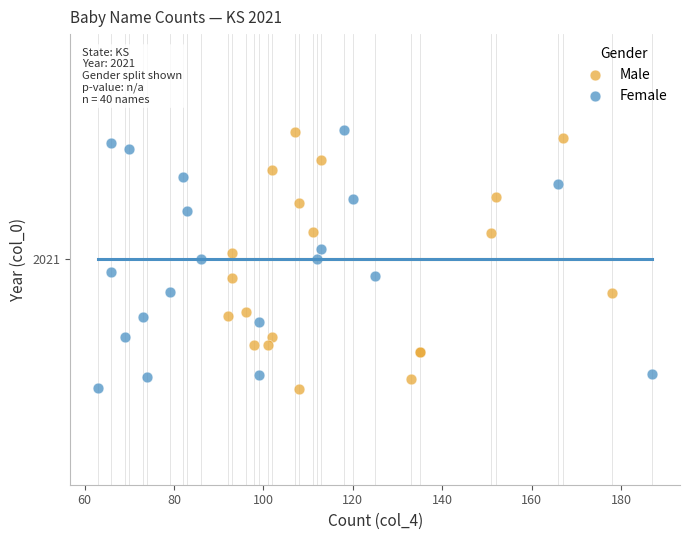

What are all the series names shown in the legend?

Male, Female